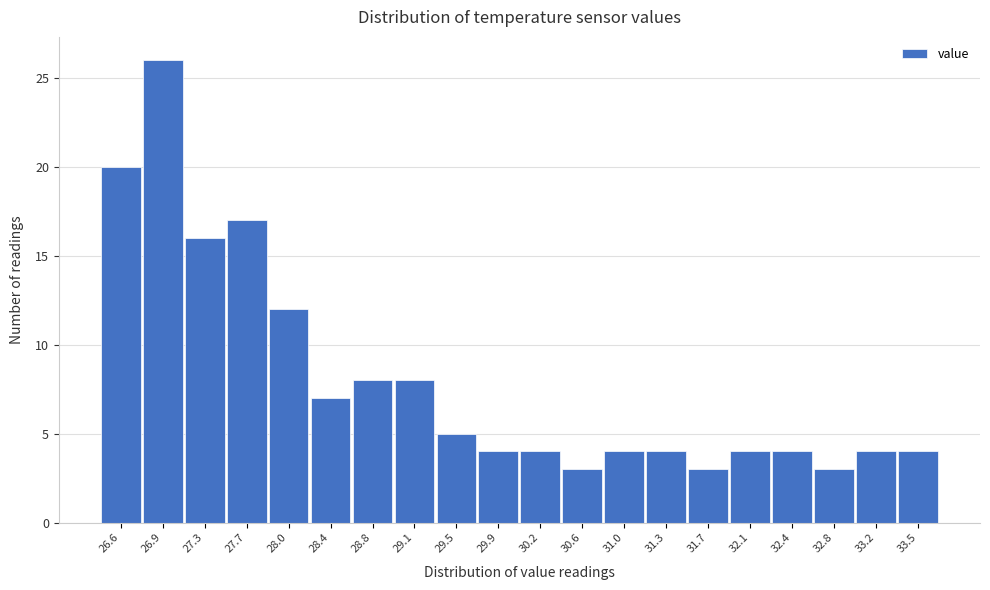

How tall is the bar that spans 31.510 to 31.875 on the x-axis? Neither the bar edges nor the heights are printed on the chart, so give them approximately, as read against the axes.

3